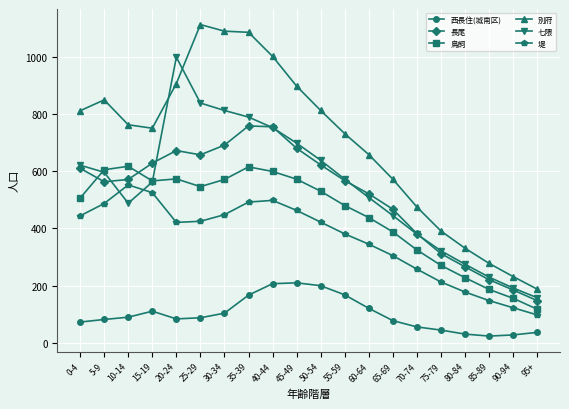

How many series are shown in this chart?

6